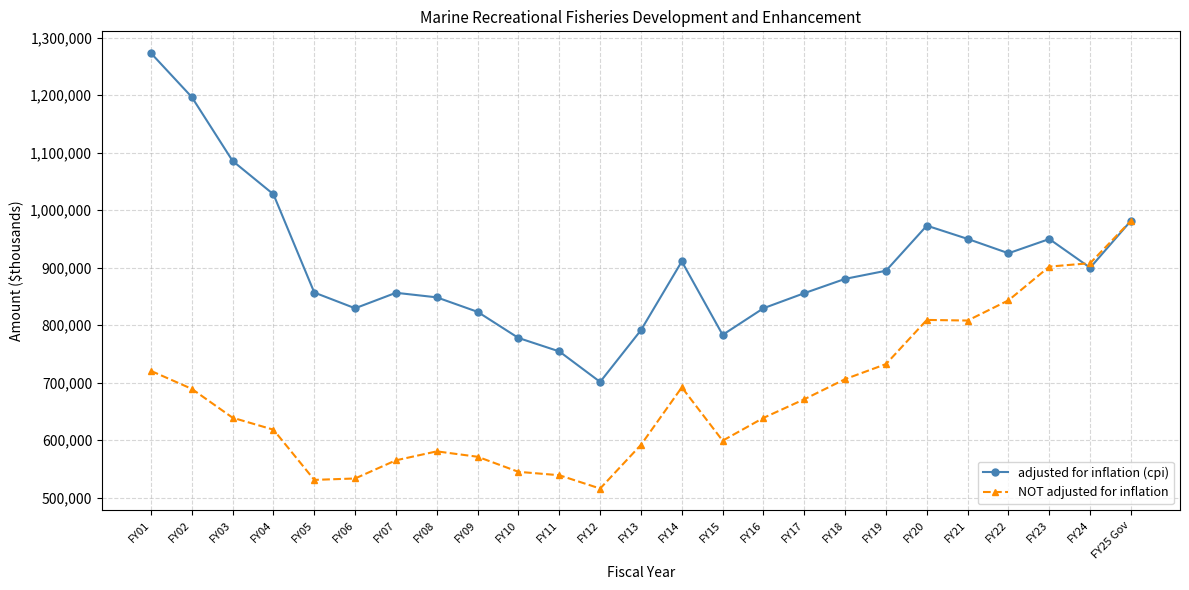

What is the difference between the second highest and minimum values in the adjusted for inflation (cpi) series?

495594